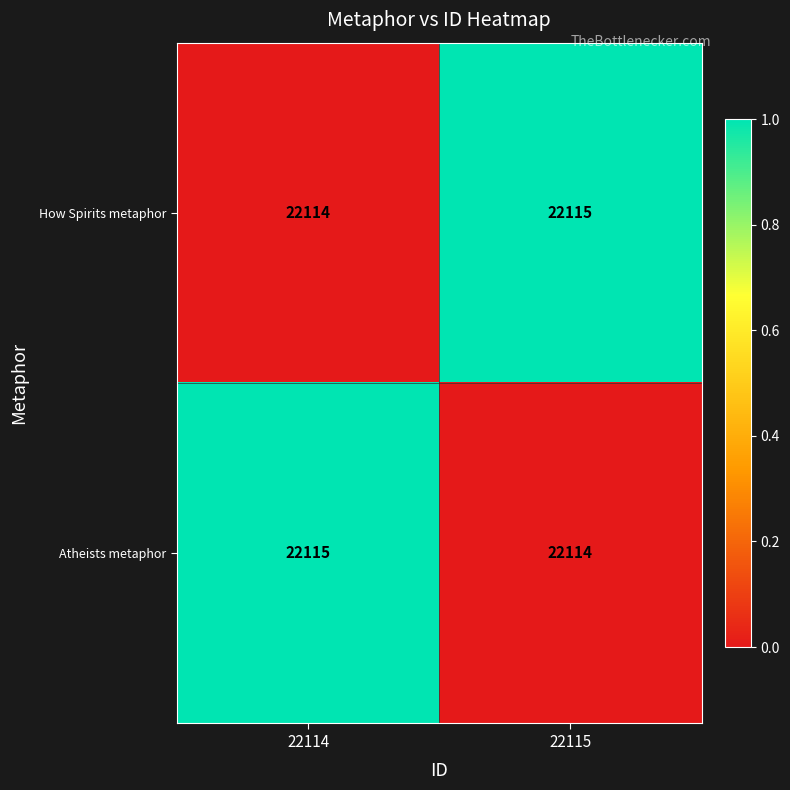

Which category has the highest value in the Atheists metaphor series?

22114